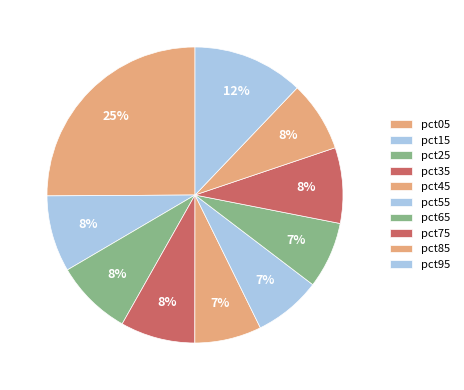

What is the total percentage of pct65 and pct55?

14.6%